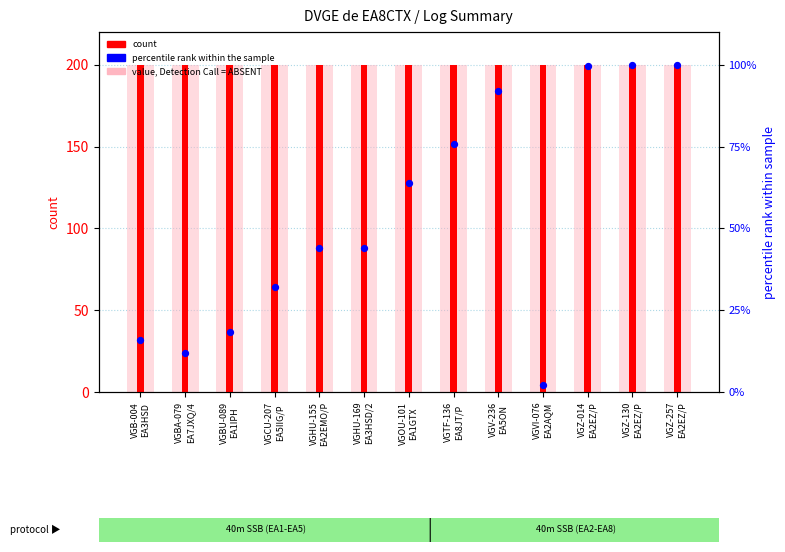

Which series has the largest total across all categories?

DME (raw value)